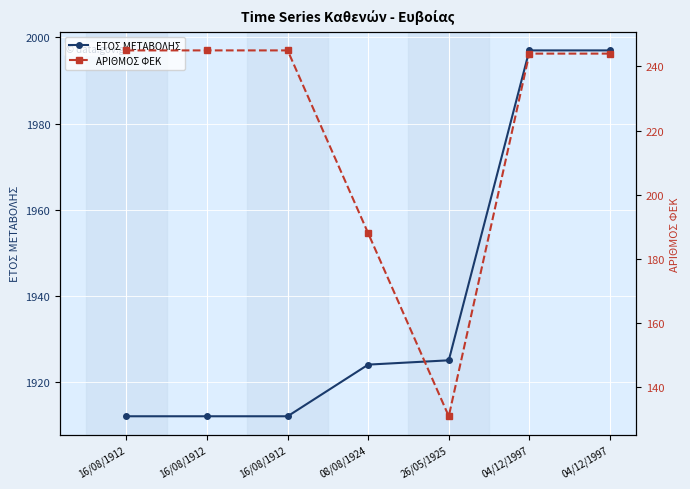

At which category does the chart reach its minimum across all series?

26/05/1925